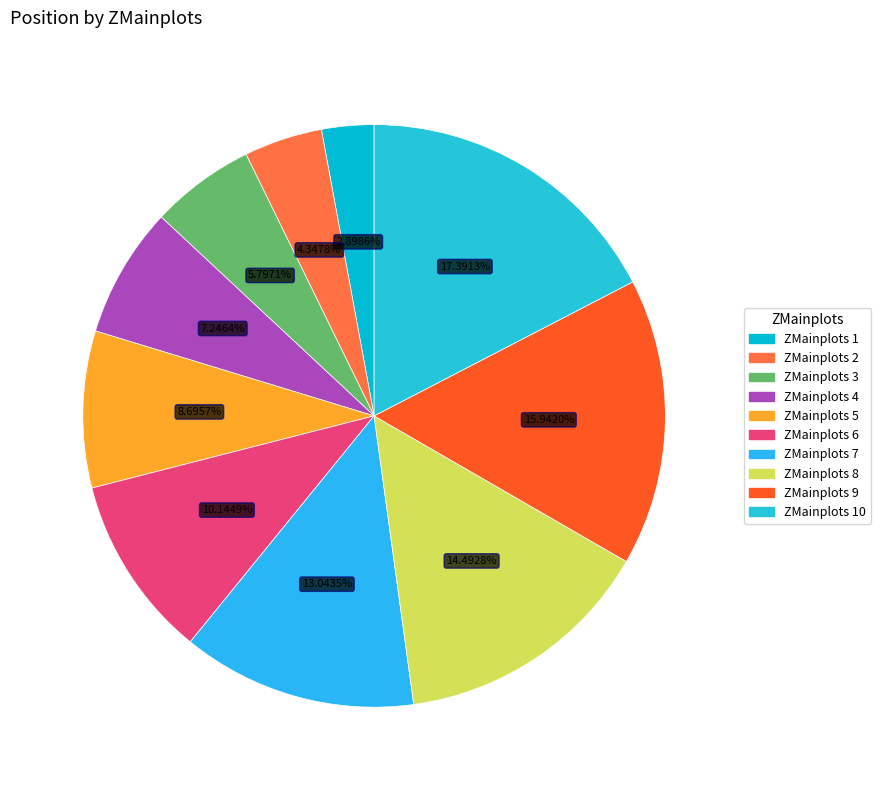

How many slices are in this pie chart?

10